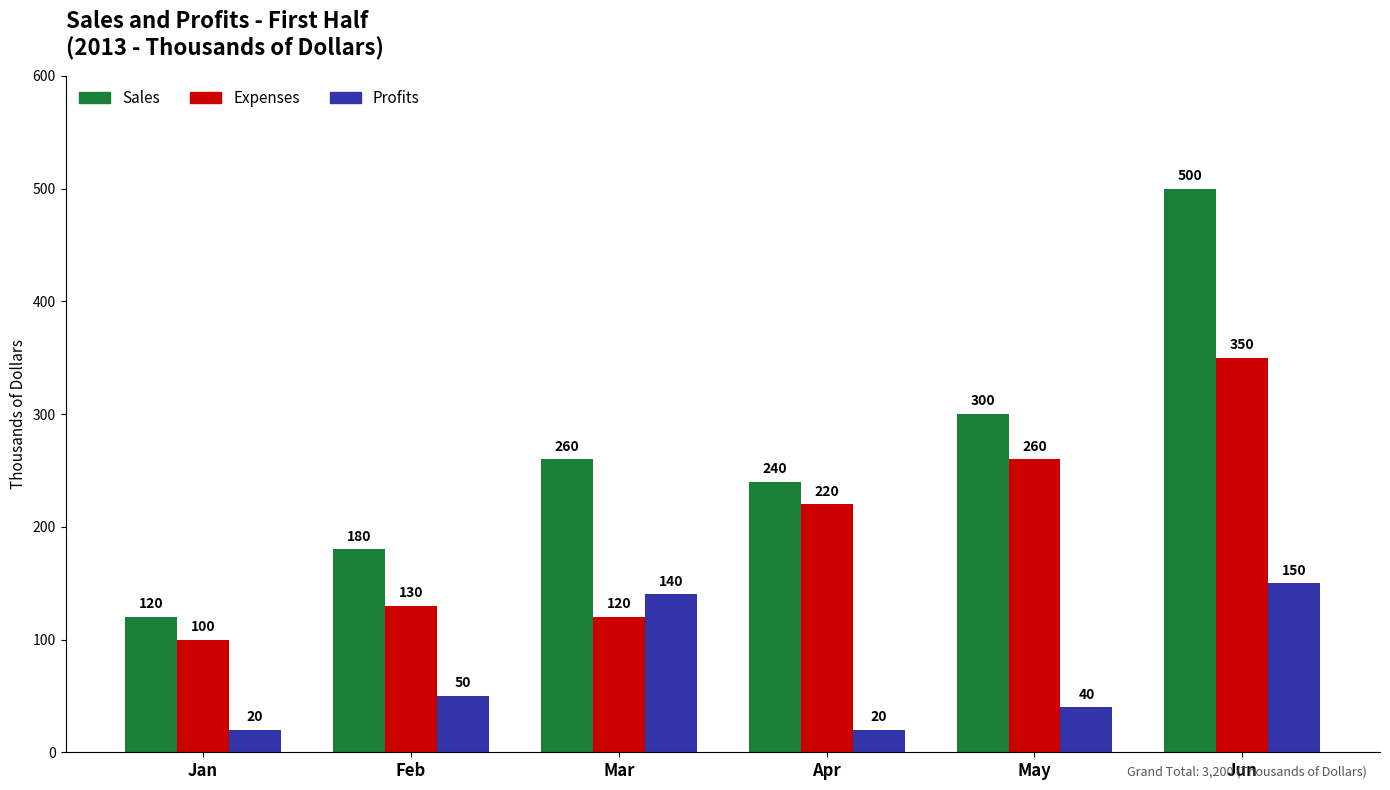

At Feb, list the series in order from smallest to largest.

Profits, Expenses, Sales